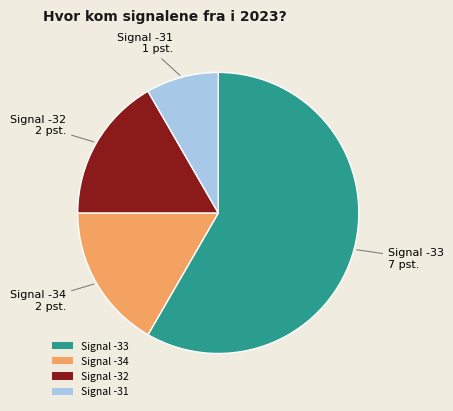

Approximately how many times larger is the value at Signal -33 compared to Signal -31?

7.0